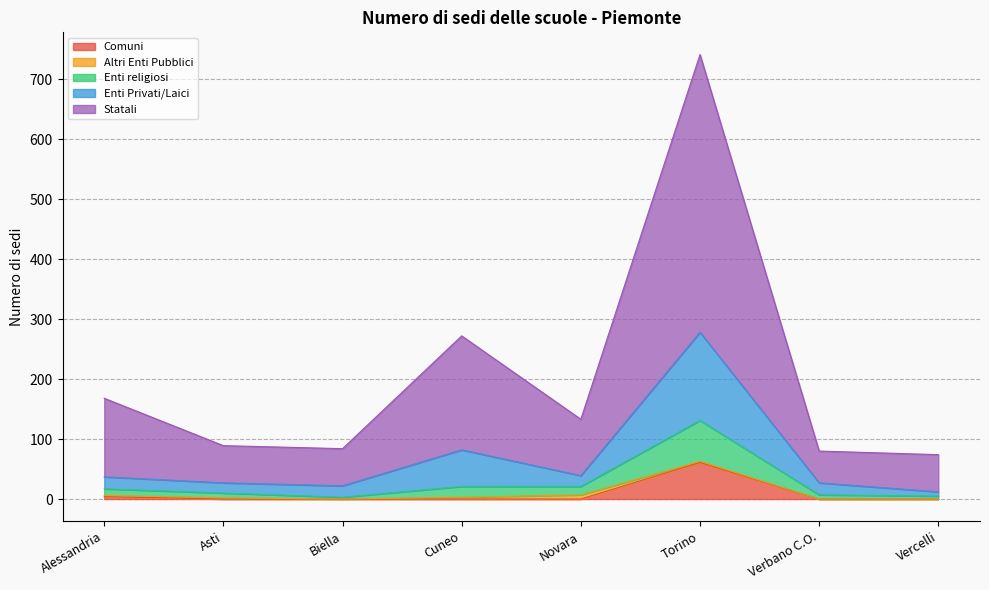

At which category is the sum across all series the highest?

Torino